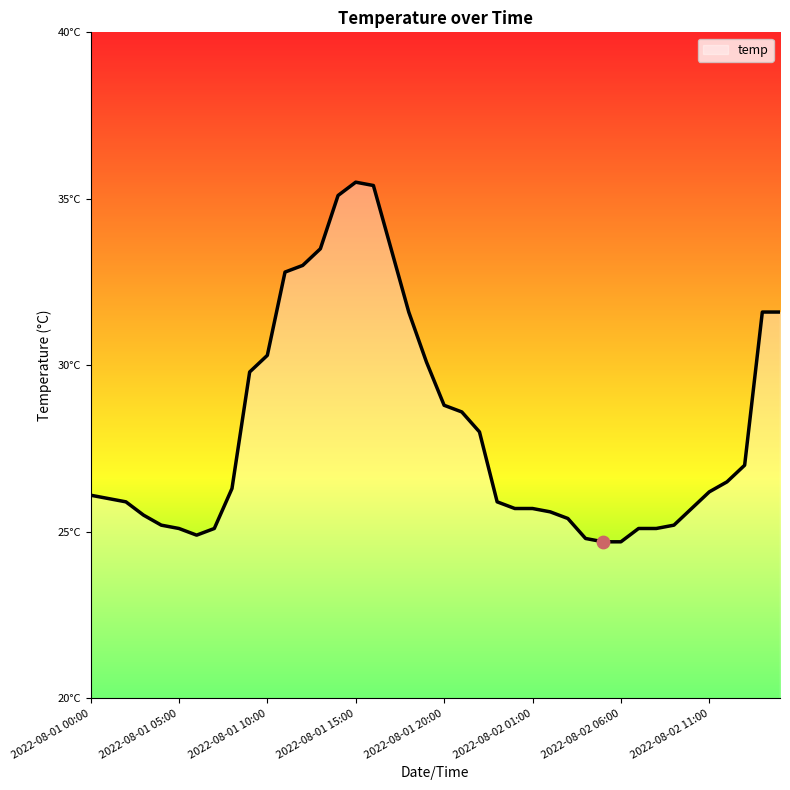

Is this an area chart (filled region under the line)?

Yes